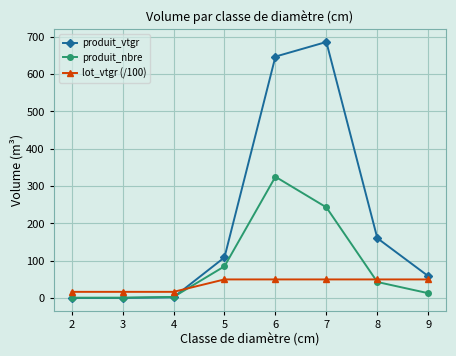

How many values in the lot_vtgr (/100) series exceed 49?

5